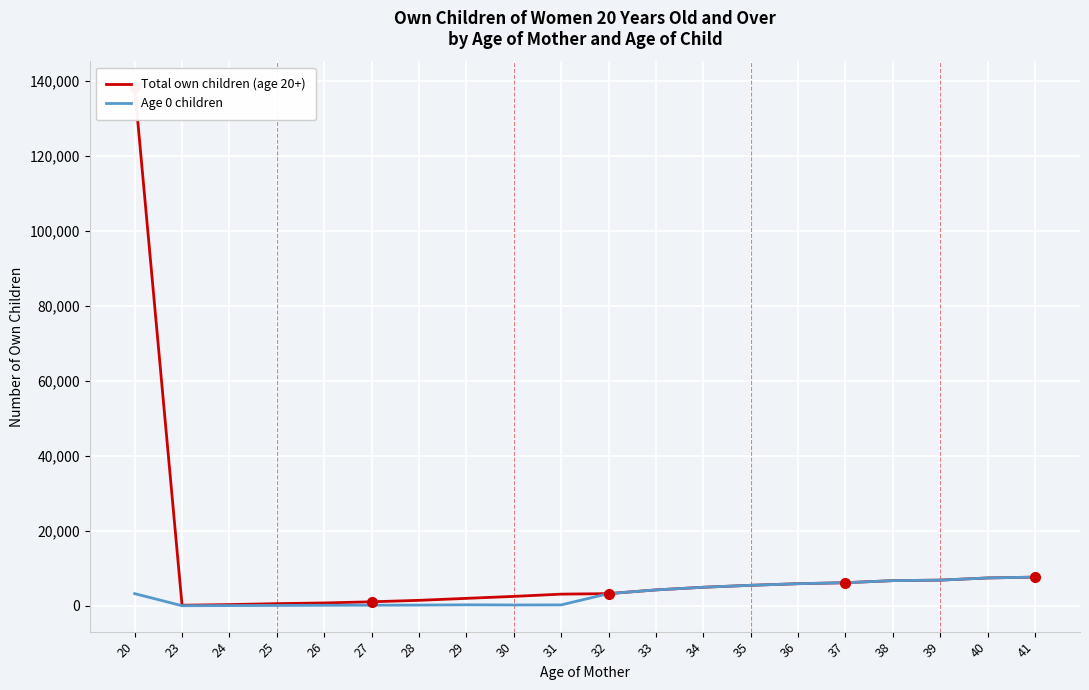

The value of Total own children (age 20+) at 29 is 1995. True or false?

True